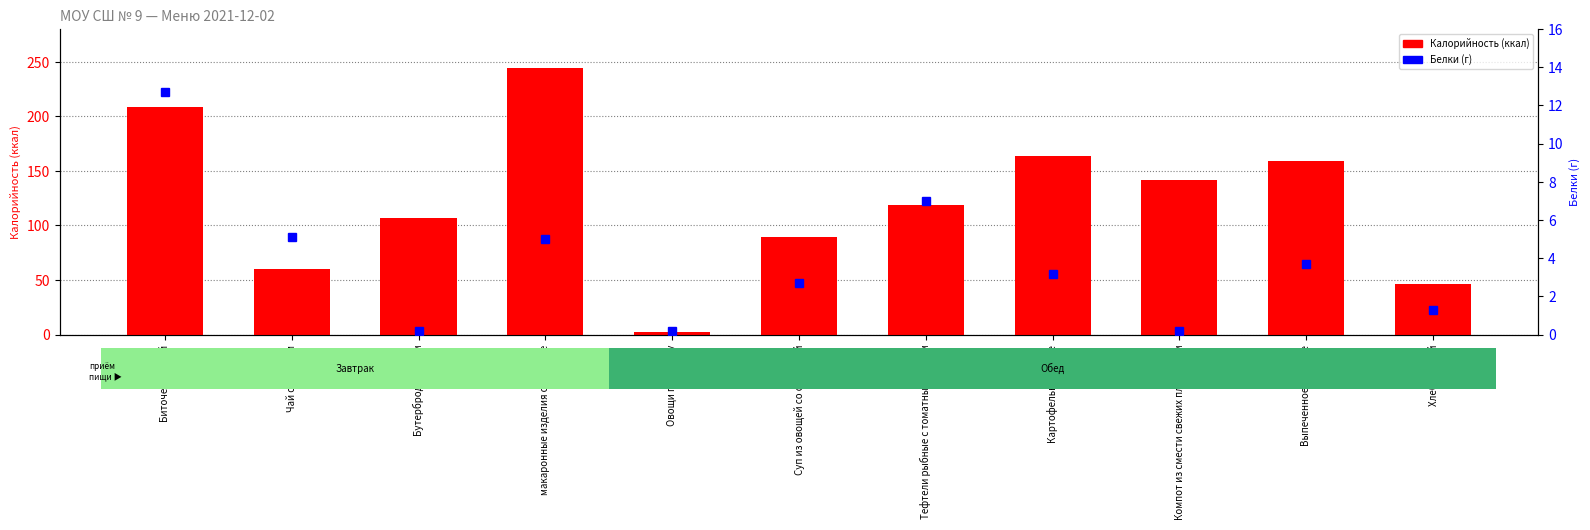

How many data points in Калорийность are above 118?

6